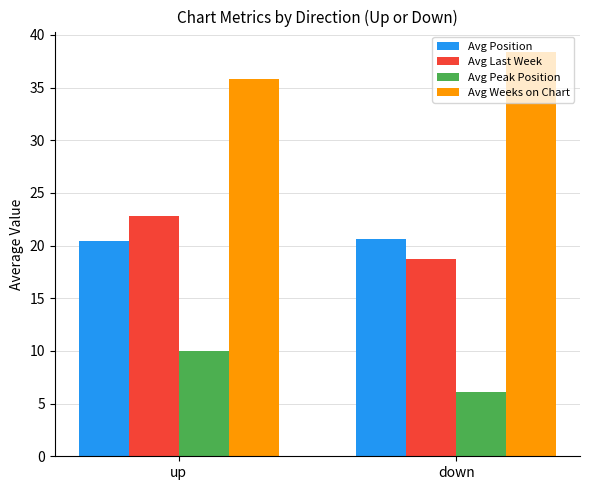

Count the Avg Position values in the range 20 to 21.

2